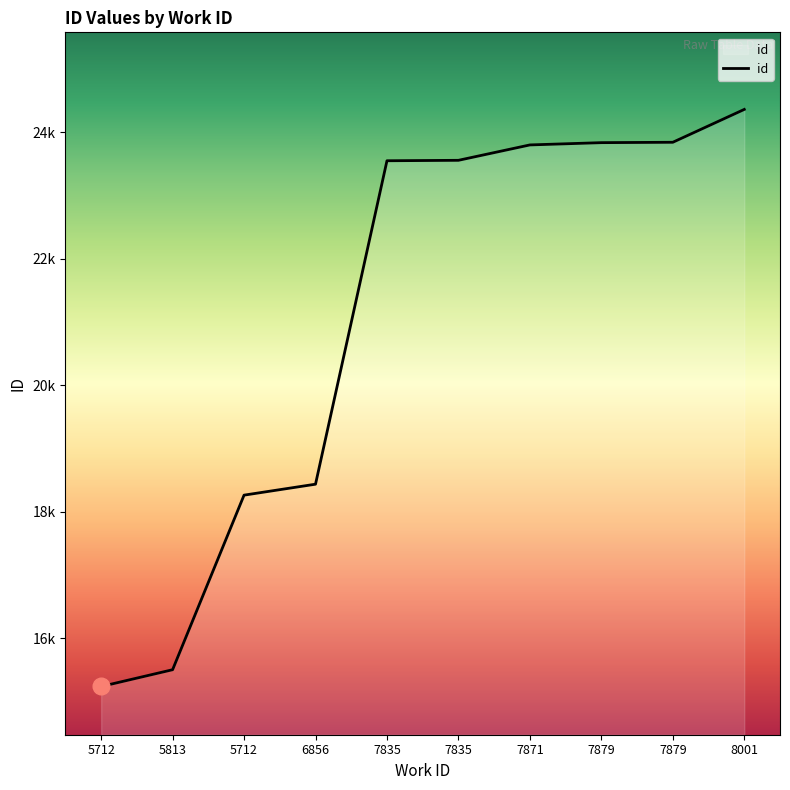

Is it true that the value at 7835 is 31489?

False